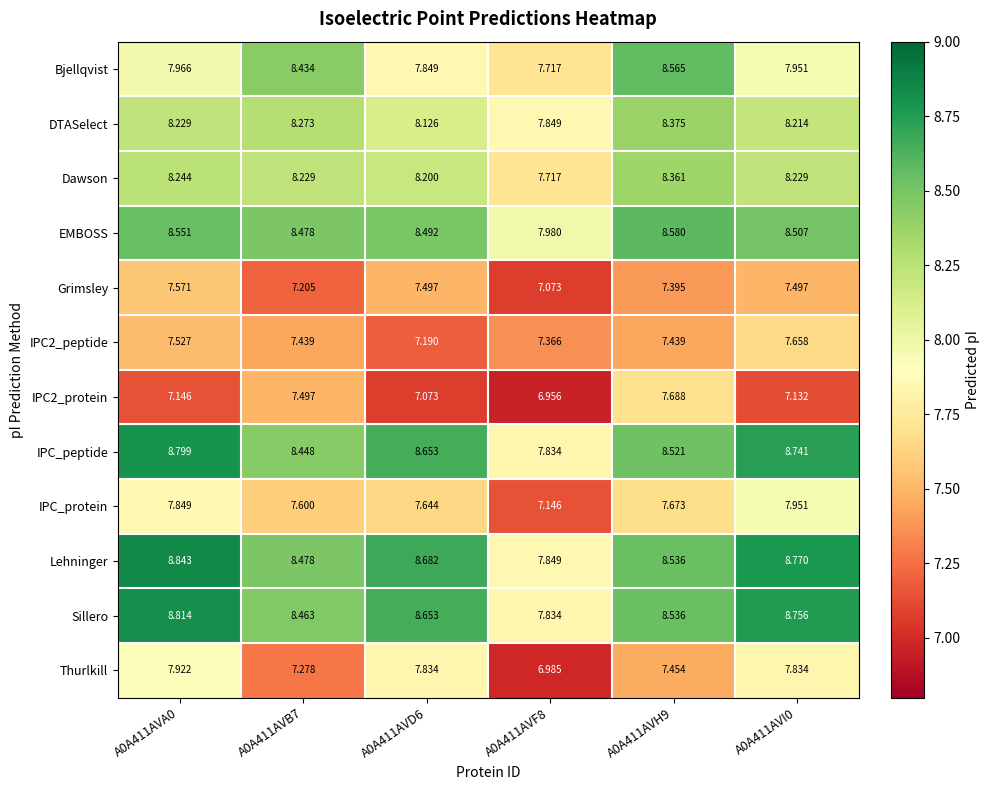

Which series changed the most between A0A411AVD6 and A0A411AVF8?

Thurlkill